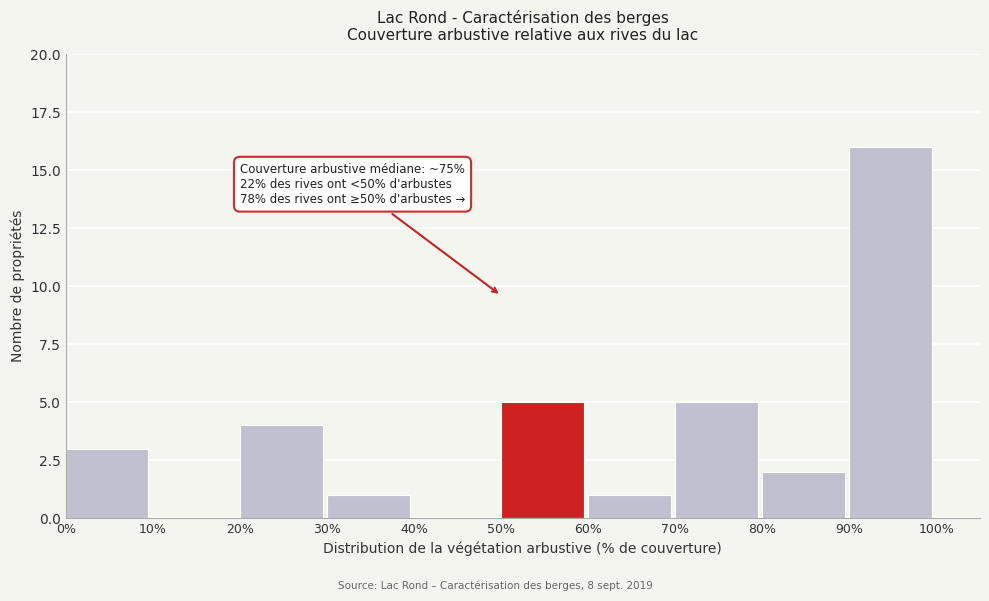

Over which range of the x-axis is the bar tallest?

90% to 100%